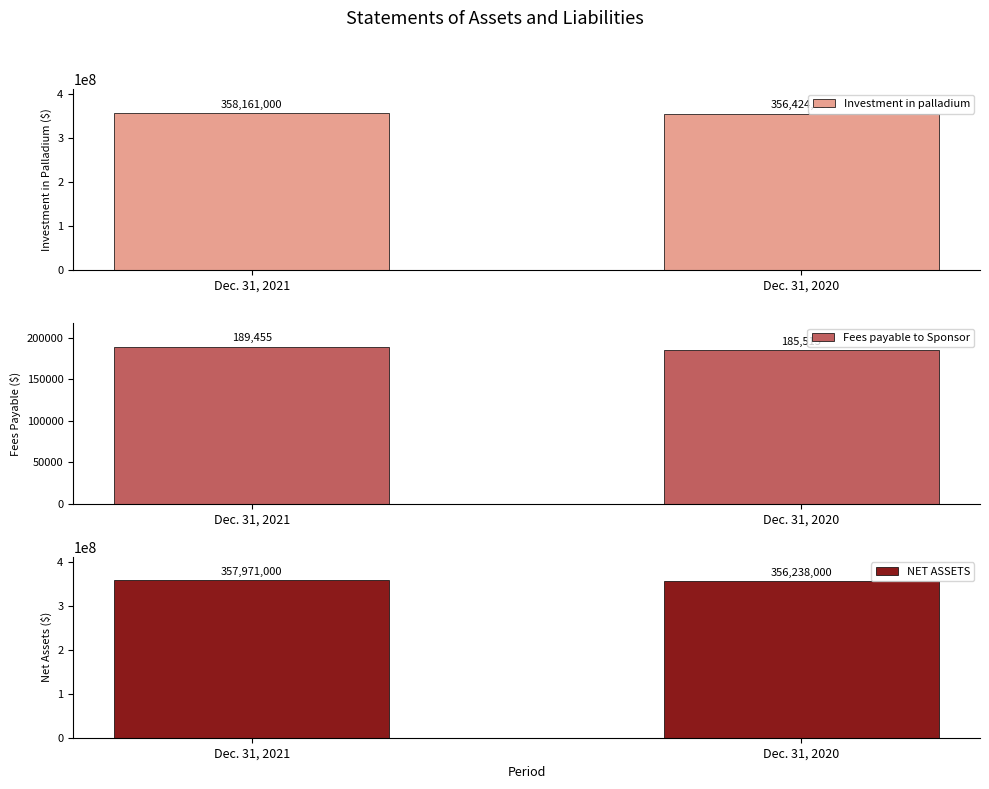

What is the difference between the Fees payable to Sponsor values at Dec. 31, 2021 and Dec. 31, 2020?

3940